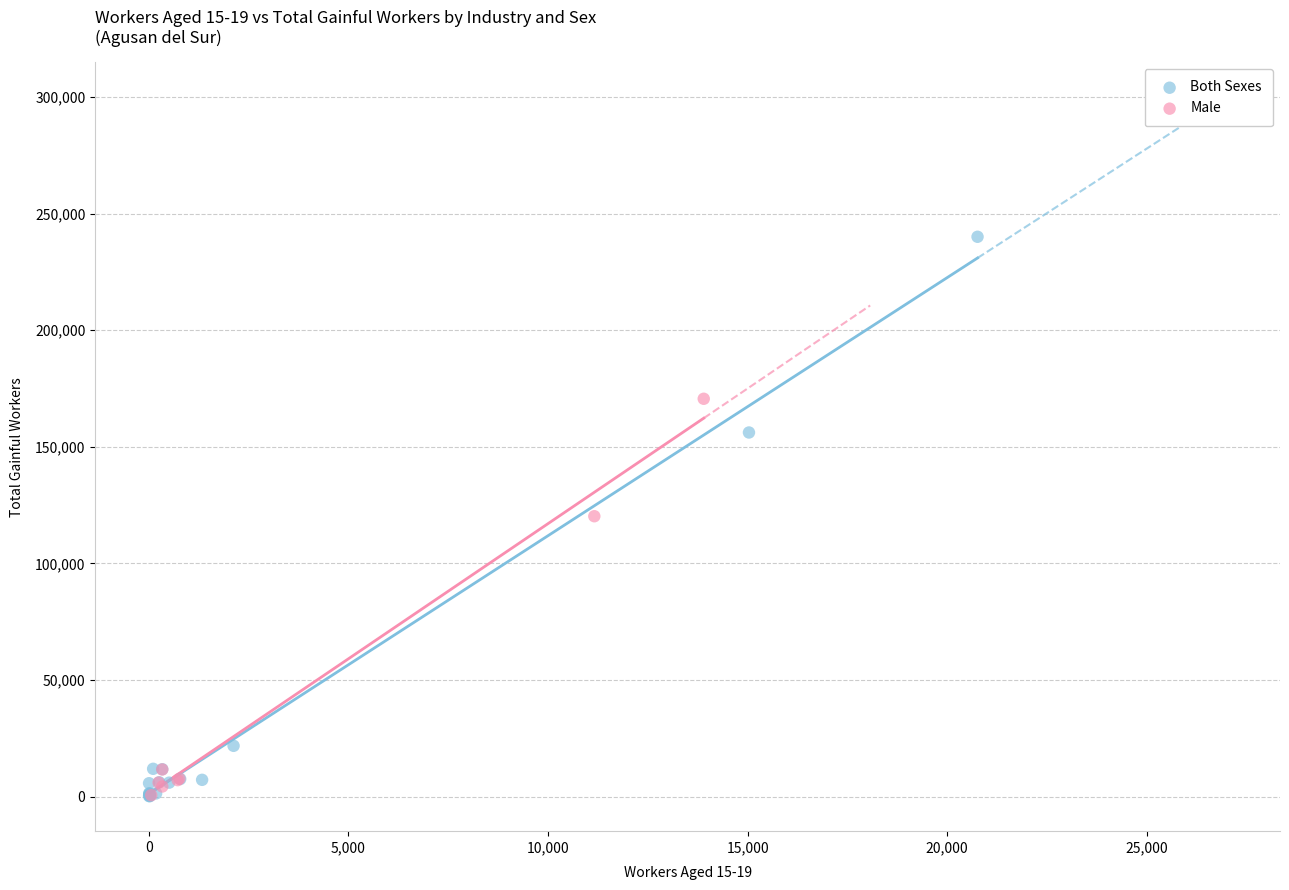

What are all the series names shown in the legend?

Both Sexes, Male